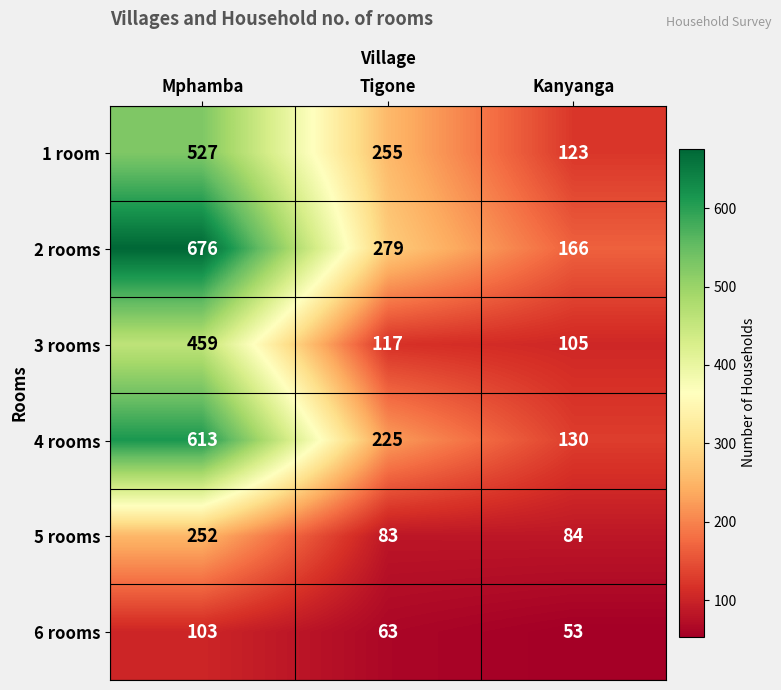

Where is 6 rooms nearest to the value 78?

Tigone